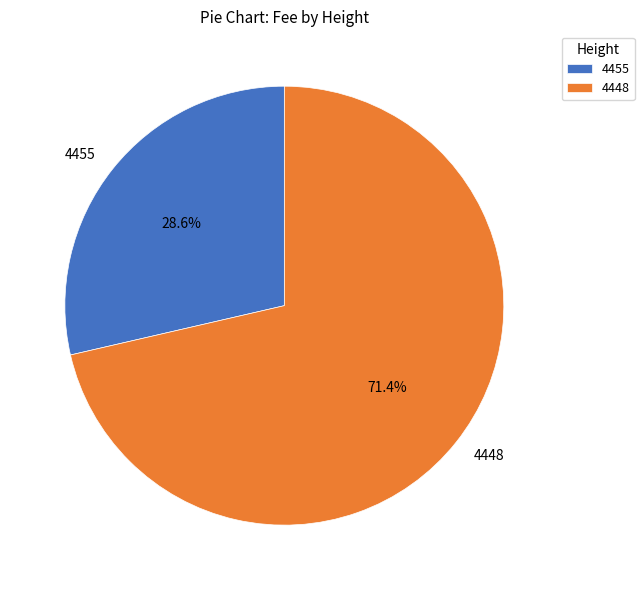

Rank the categories by value from highest to lowest.

4448, 4455